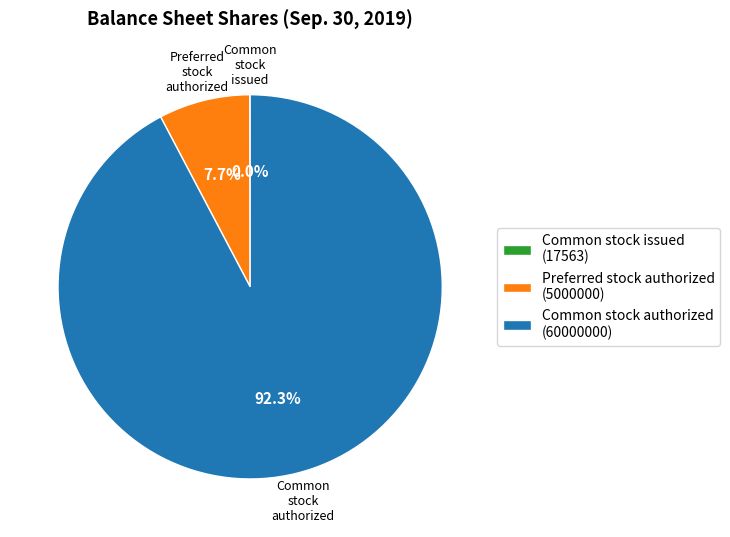

To the nearest percent, what is the average slice percentage?

33%